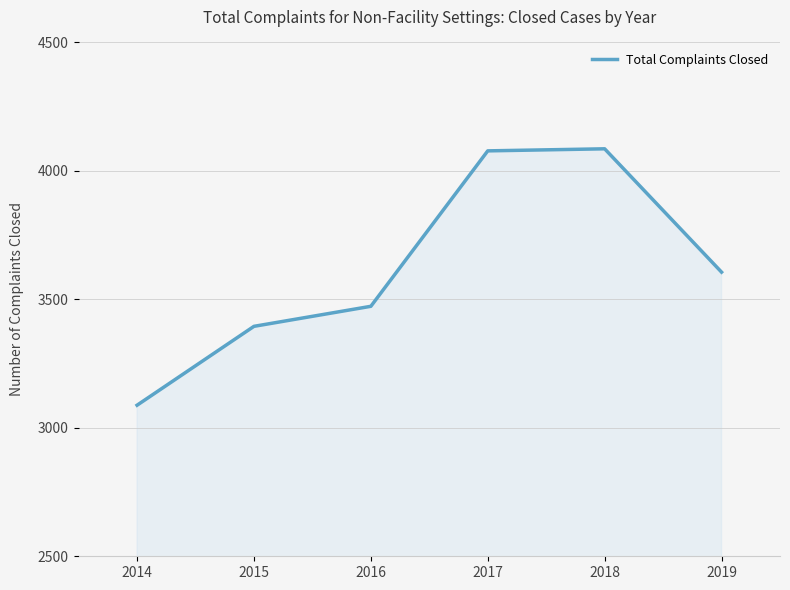

How many values are below 3606?

3